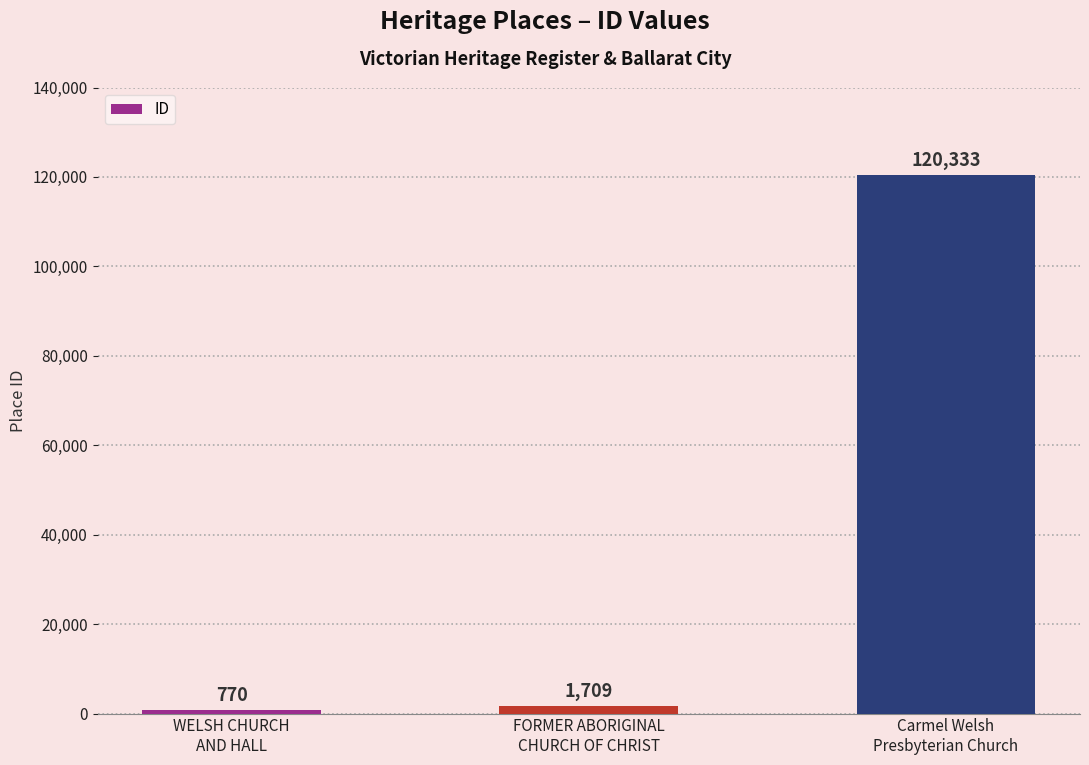

What is the label of the 1st bar from the left?

WELSH CHURCH
AND HALL